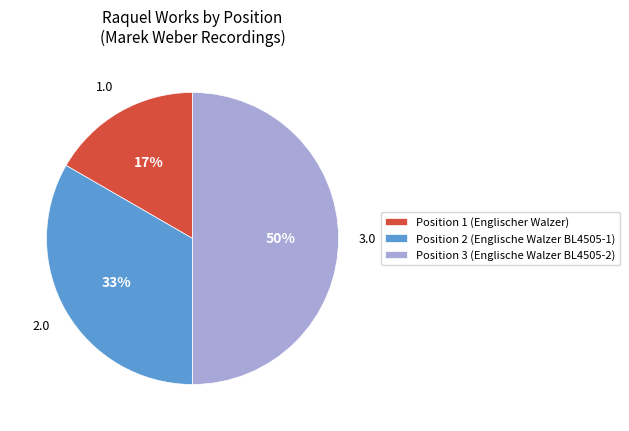

To the nearest percent, what is the difference between the largest and smallest slice percentages?

33%